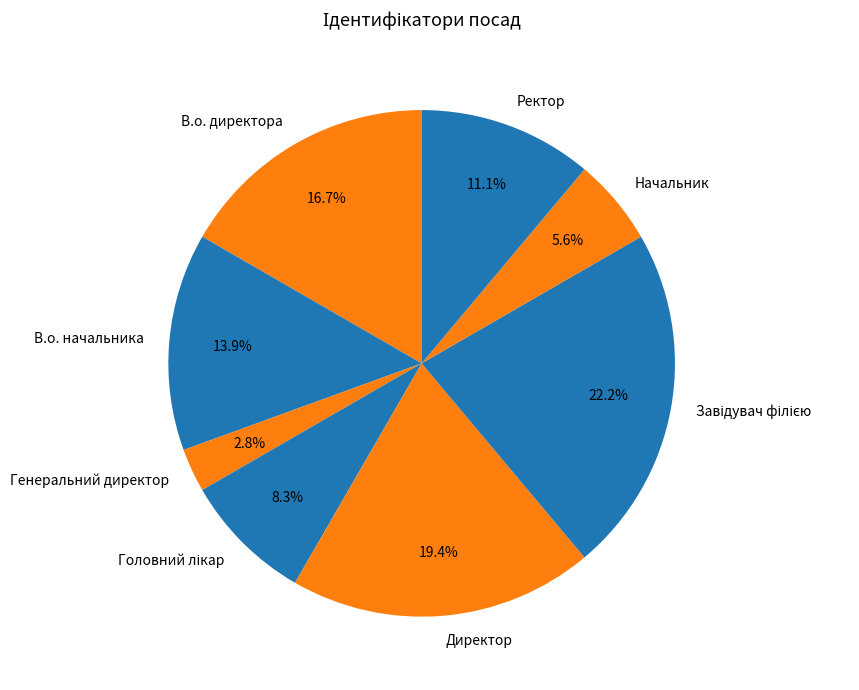

To the nearest percent, what is the average slice percentage?

12%